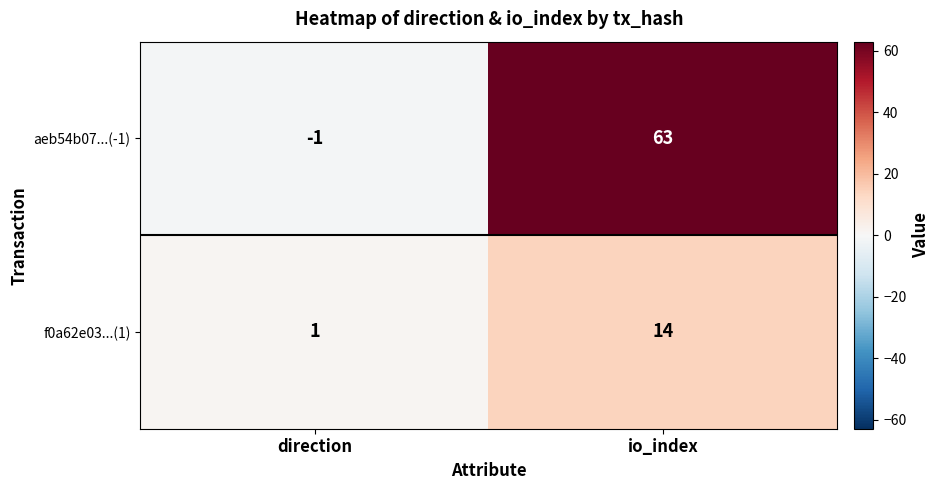

Rank the series at direction from highest to lowest value.

f0a62e03...(1), aeb54b07...(-1)